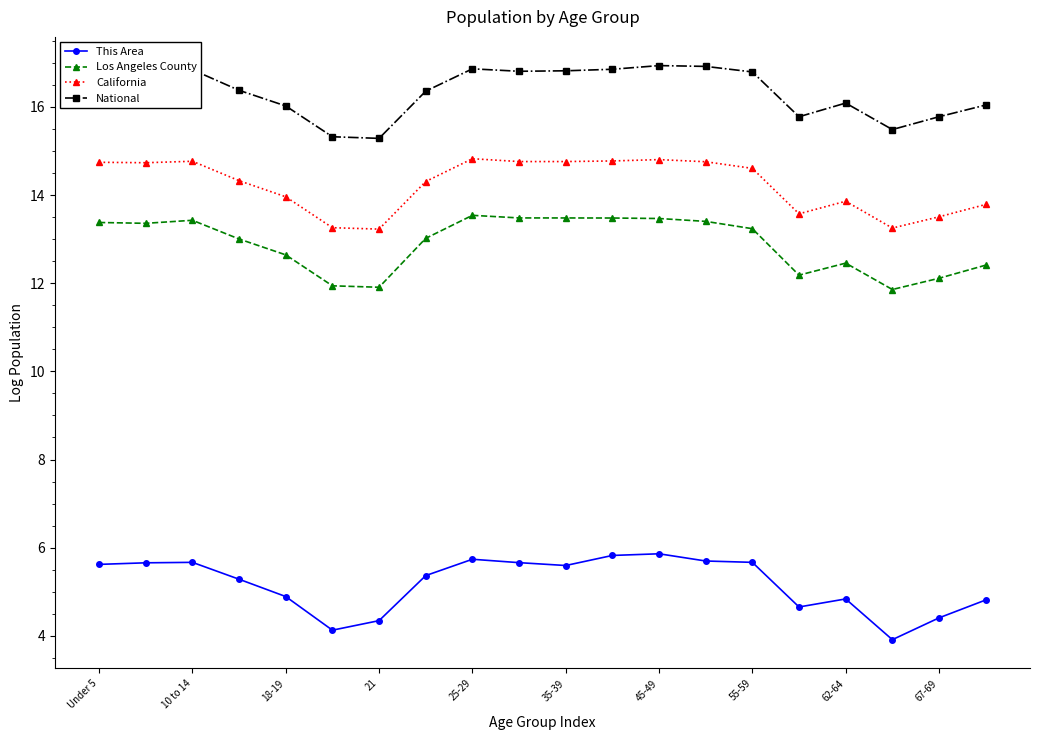

In Los Angeles County, how many points are lower than both neighbors (excluding endpoints)?

4